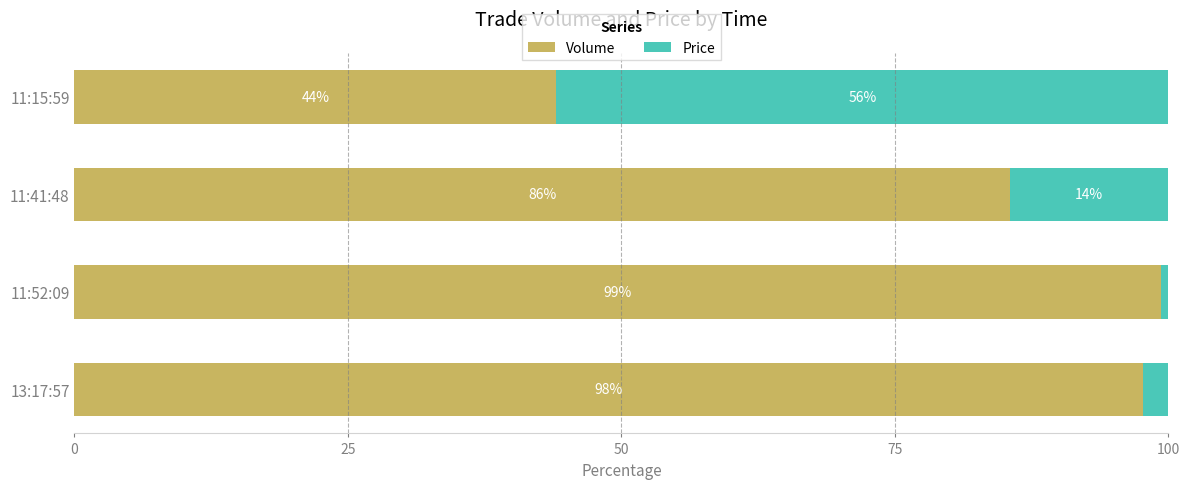

At which label does Volume reach its peak?

11:52:09